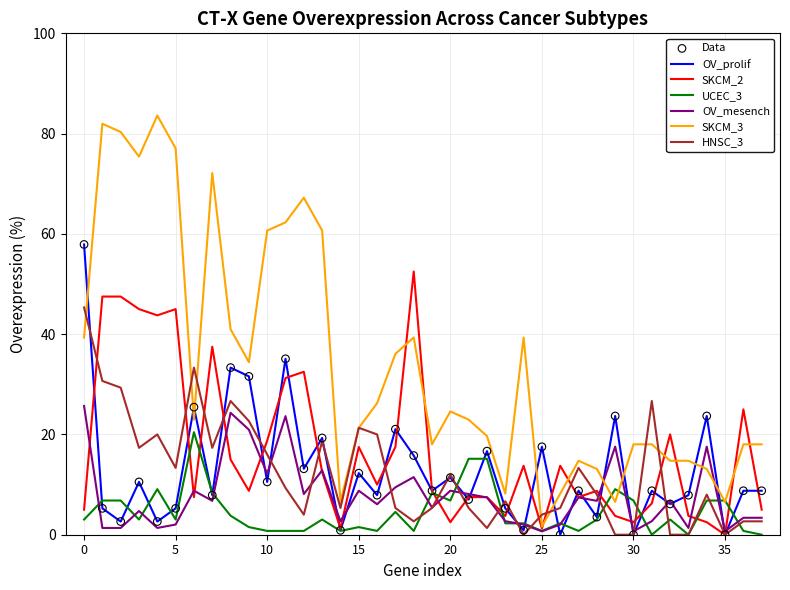

Which series has the widest spread of values?

SKCM_3